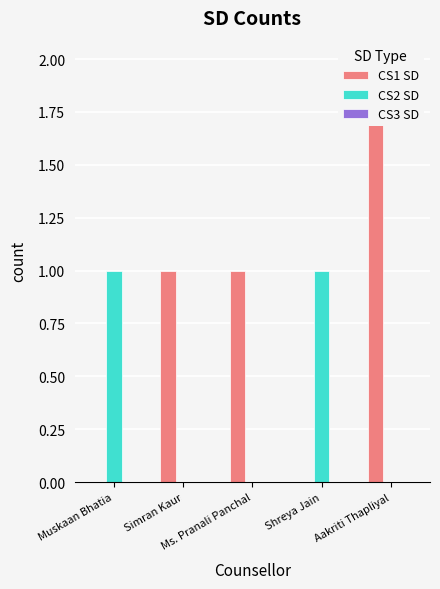

What is the label of the 1st bar from the right?

Aakriti Thapliyal